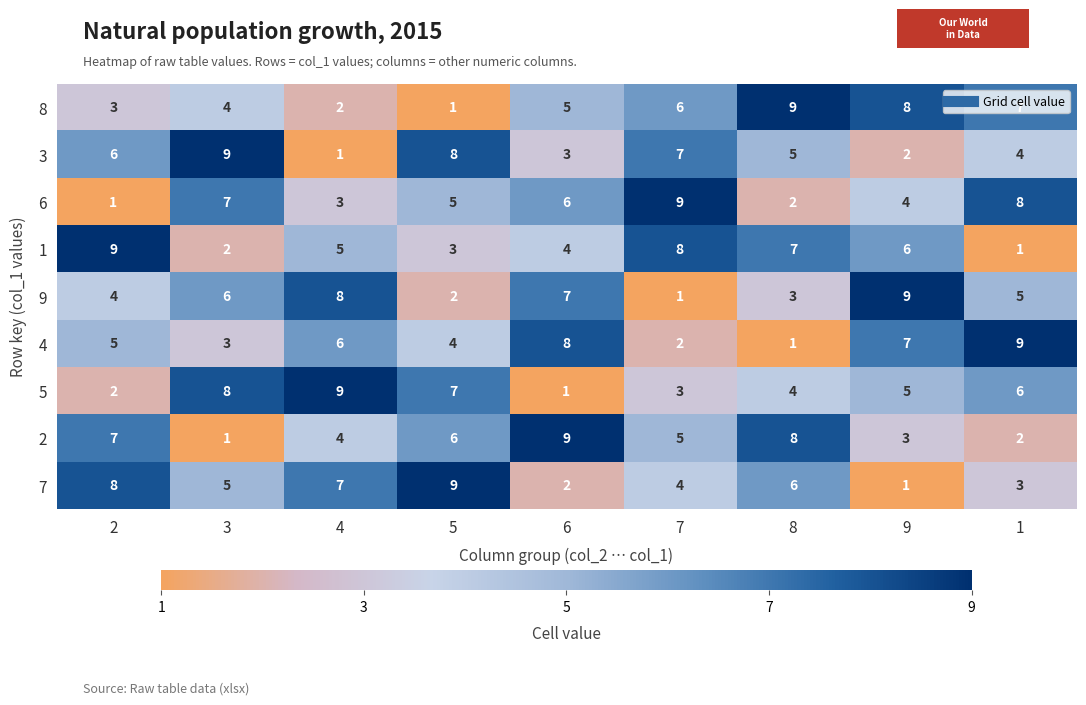

The 7 series shows 3 at 6. True or false?

False